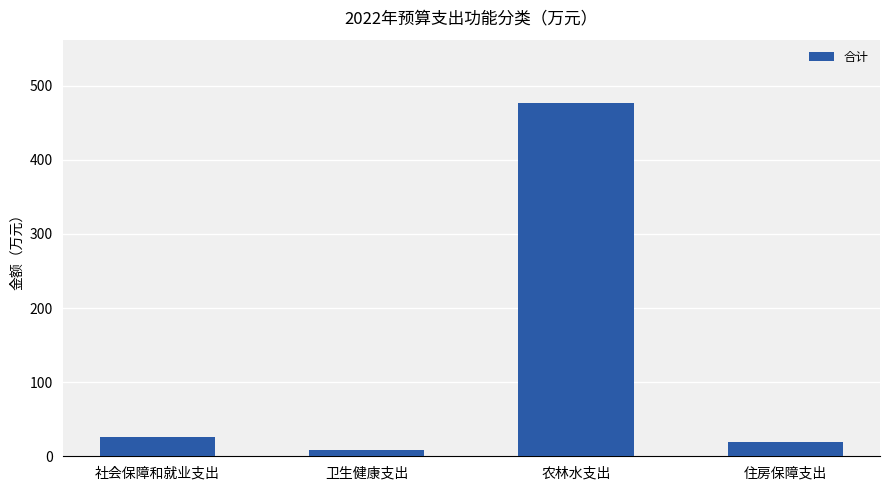

What is the sum of all values?

530.8